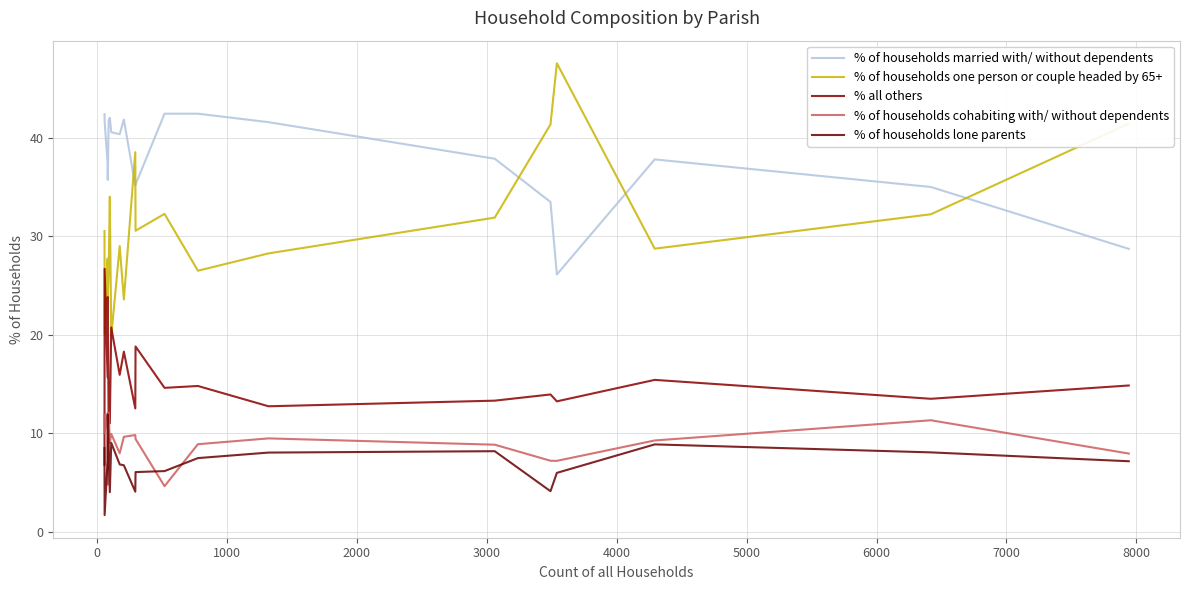

Reading left to right, extract all data points from this chart.

% of households married with/ without dependents: 42.4	41.7	37.4	35.7	41.8	42.0	40.5	40.3	41.8	35.1	35.2	42.4	42.4	41.6	37.9	33.5	26.1	37.8	35.0	28.7
% of households one person or couple headed by 65+: 30.5	20.0	27.7	23.8	26.4	34.0	19.8	29.0	23.6	38.5	30.5	32.2	26.5	28.2	31.9	41.3	47.5	28.7	32.2	41.4
% all others: 6.8	26.7	15.7	23.8	11.0	11.0	20.7	15.9	18.3	12.5	18.8	14.6	14.8	12.7	13.3	13.9	13.2	15.4	13.5	14.8
% of households cohabiting with/ without dependents: 11.9	10.0	12.1	4.8	12.1	9.0	9.9	8.0	9.6	9.8	9.4	4.6	8.9	9.5	8.8	7.2	7.2	9.2	11.3	7.9
% of households lone parents: 8.5	1.7	7.2	11.9	8.8	4.0	9.0	6.8	6.7	4.0	6.0	6.1	7.5	8.0	8.2	4.1	6.0	8.8	8.0	7.1